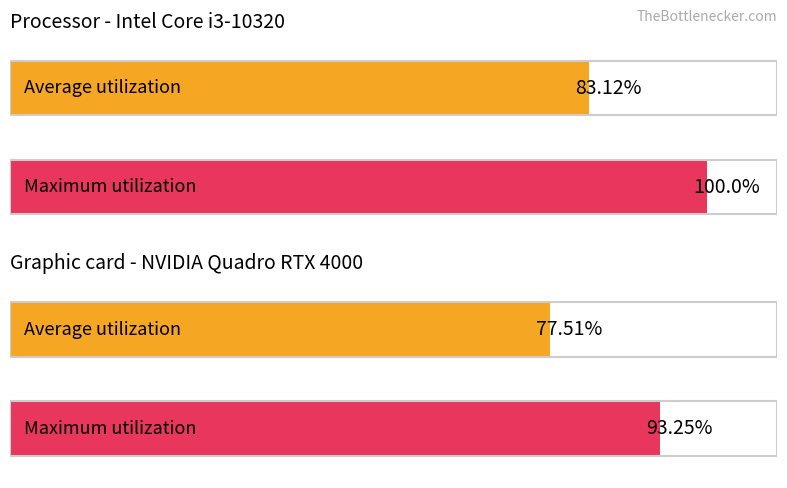

What is the sum of all Maximum utilization values?

193.2